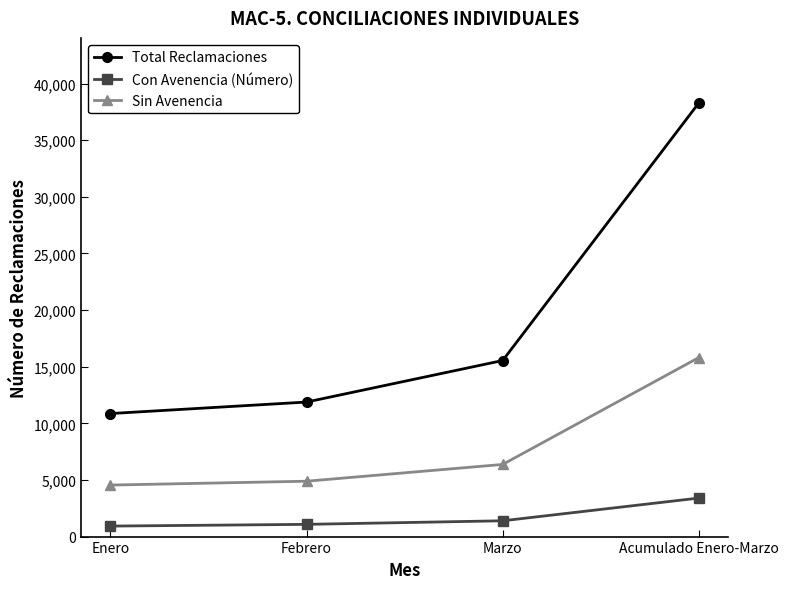

What is the lowest value of the Sin Avenencia series?

4549